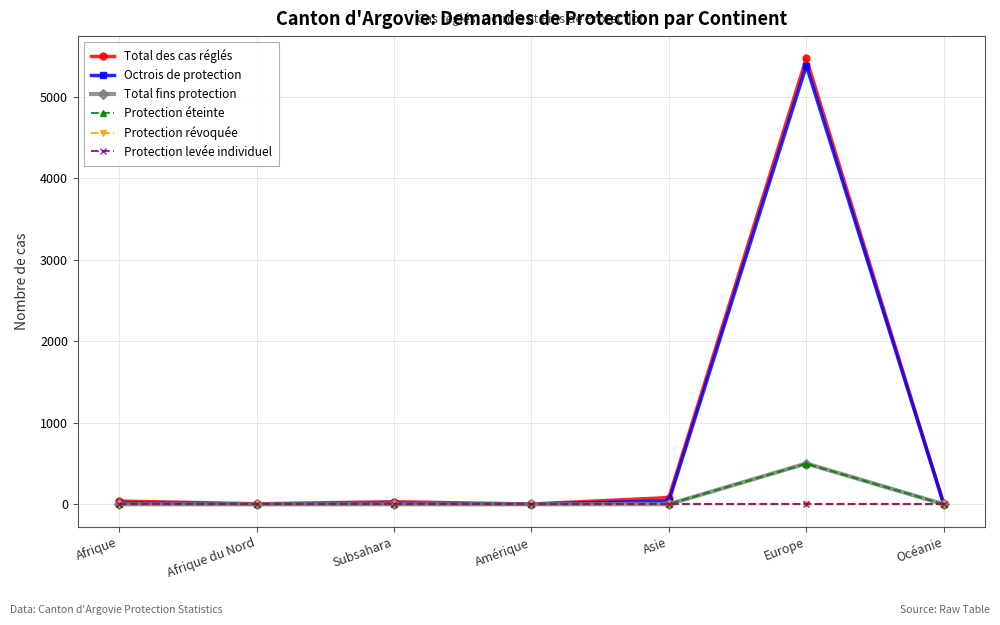

At which category is the sum across all series the highest?

Europe